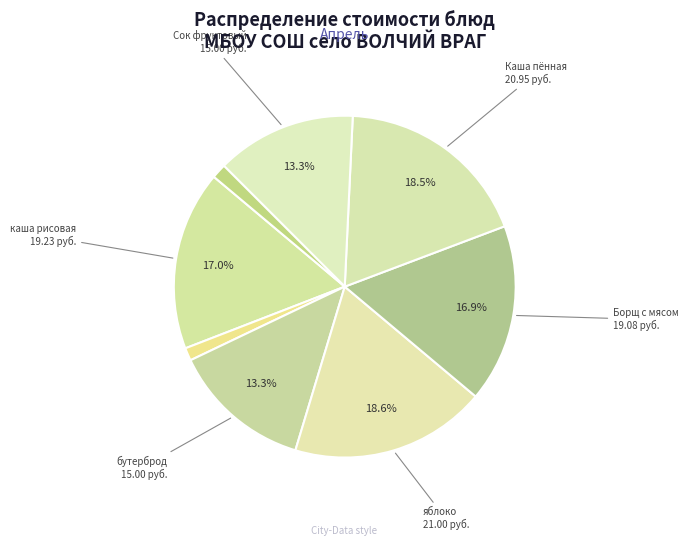

Is there any slice that represents more than half of the pie?

No